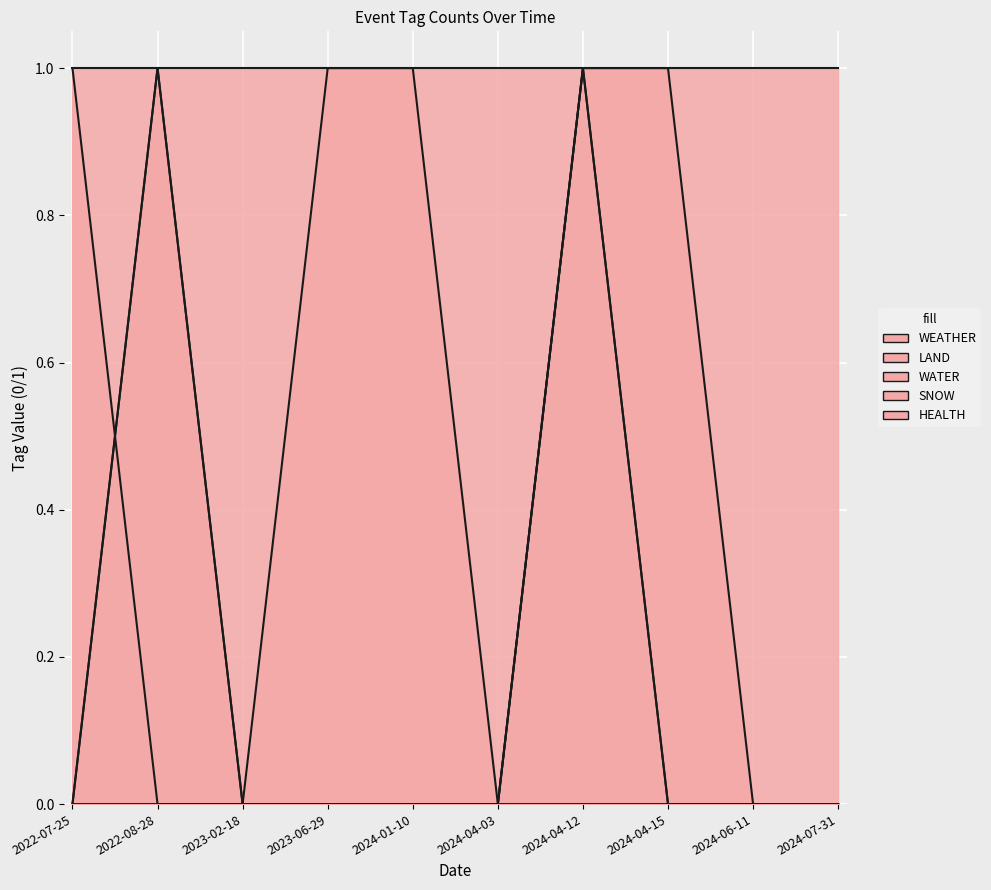

How many categories are shown in the chart?

10